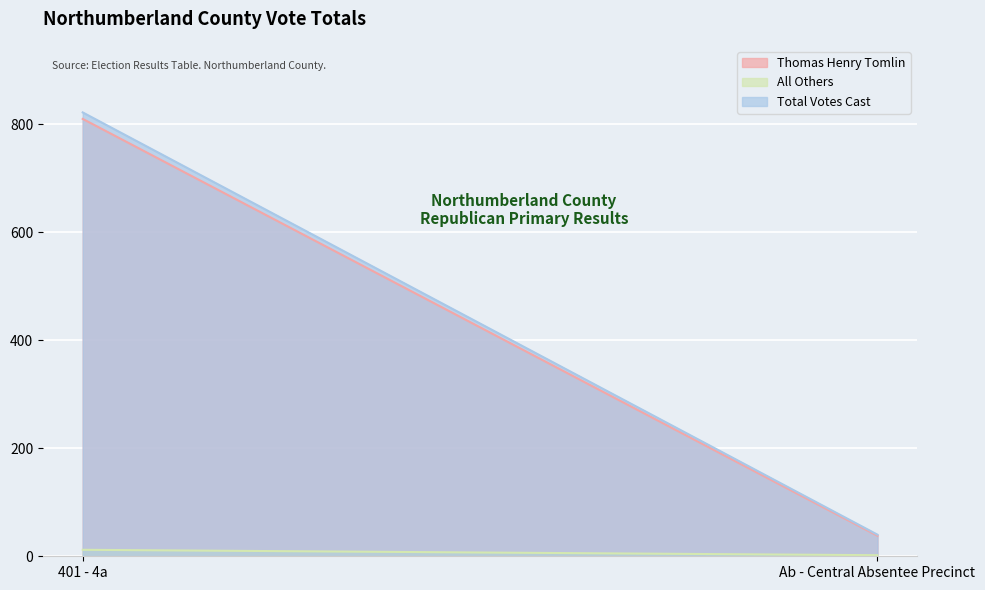

Reading left to right, list all the values displayed in this chart.

Thomas Henry Tomlin: 810	38
All Others: 12	2
Total Votes Cast: 822	40